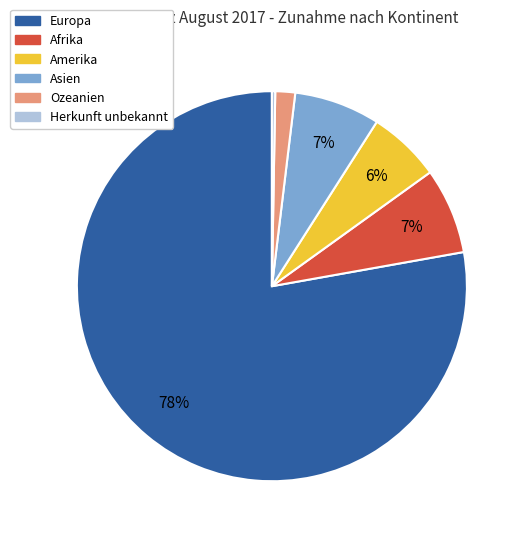

Between Amerika and Afrika, which is larger?

Afrika